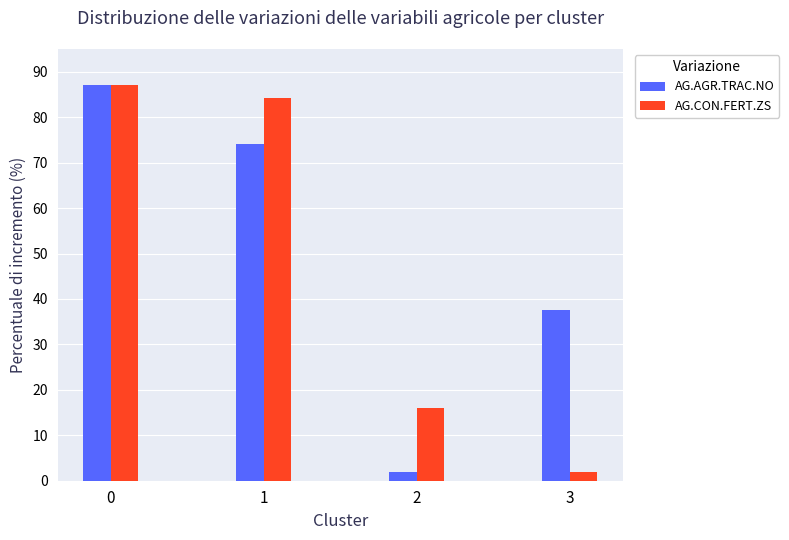

How many bars are there in total?

8